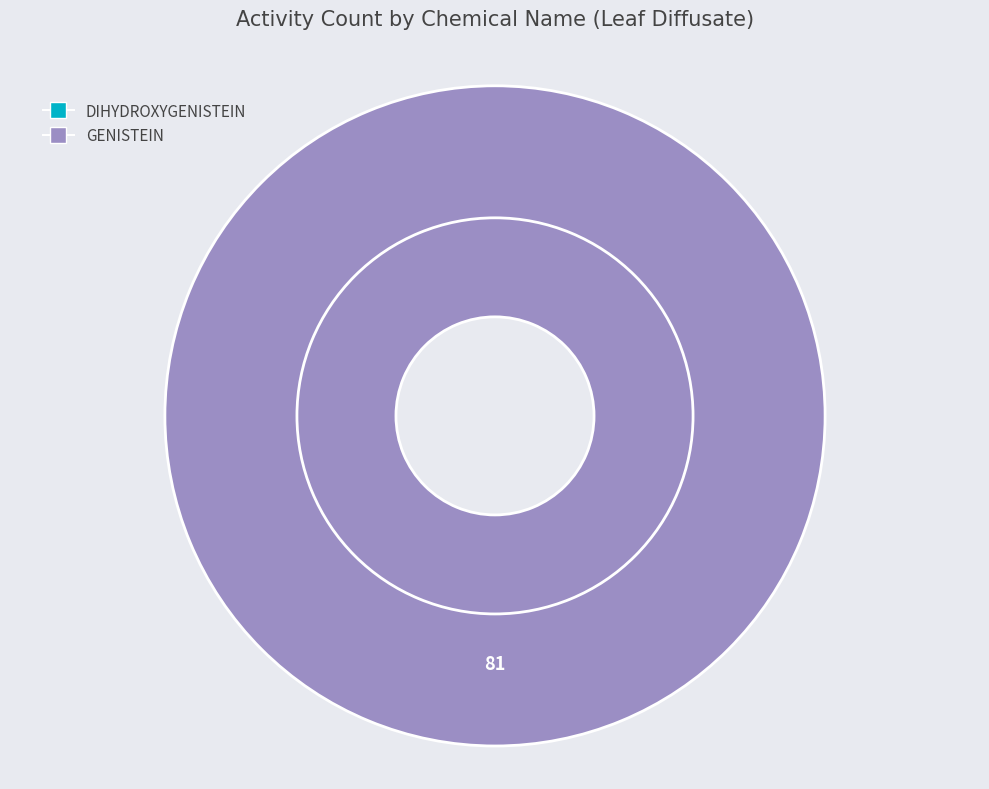

How many slices are in this pie chart?

2